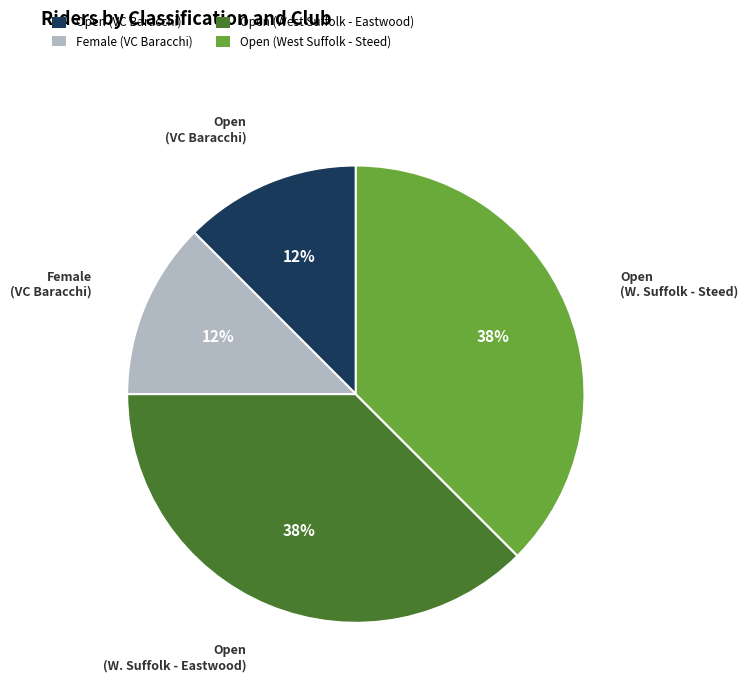

Approximately how many times larger is the value at Open (VC Baracchi) compared to Female (VC Baracchi)?

1.0